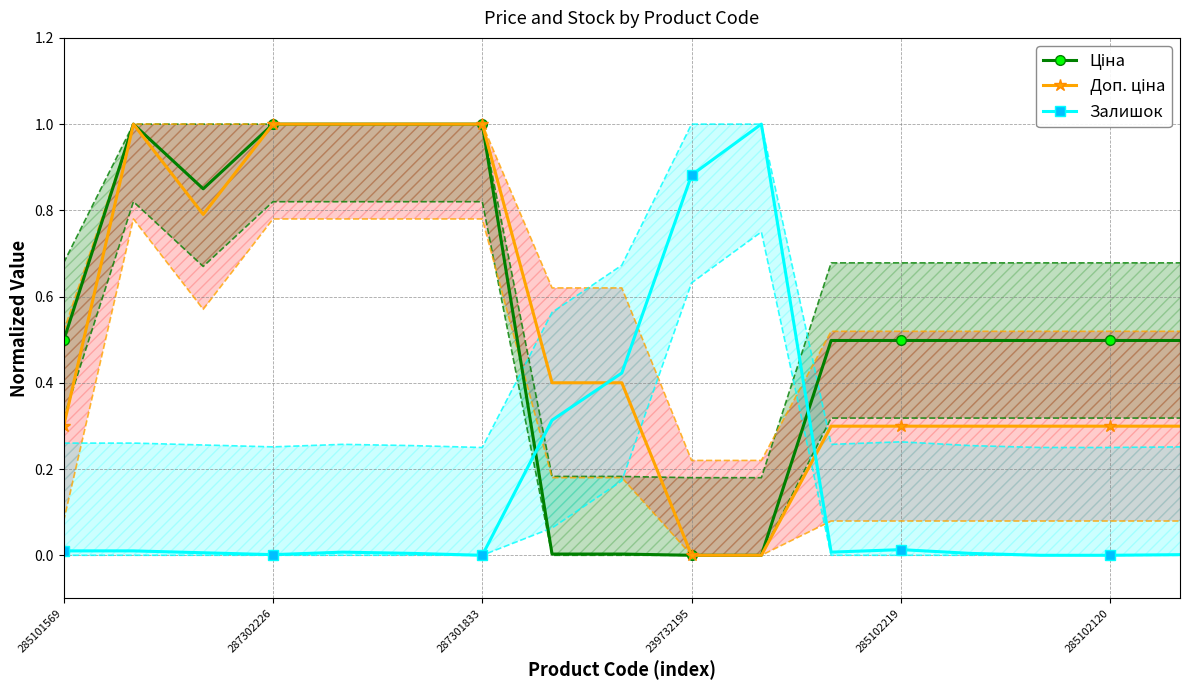

What is the highest value of the Залишок series?

1.0